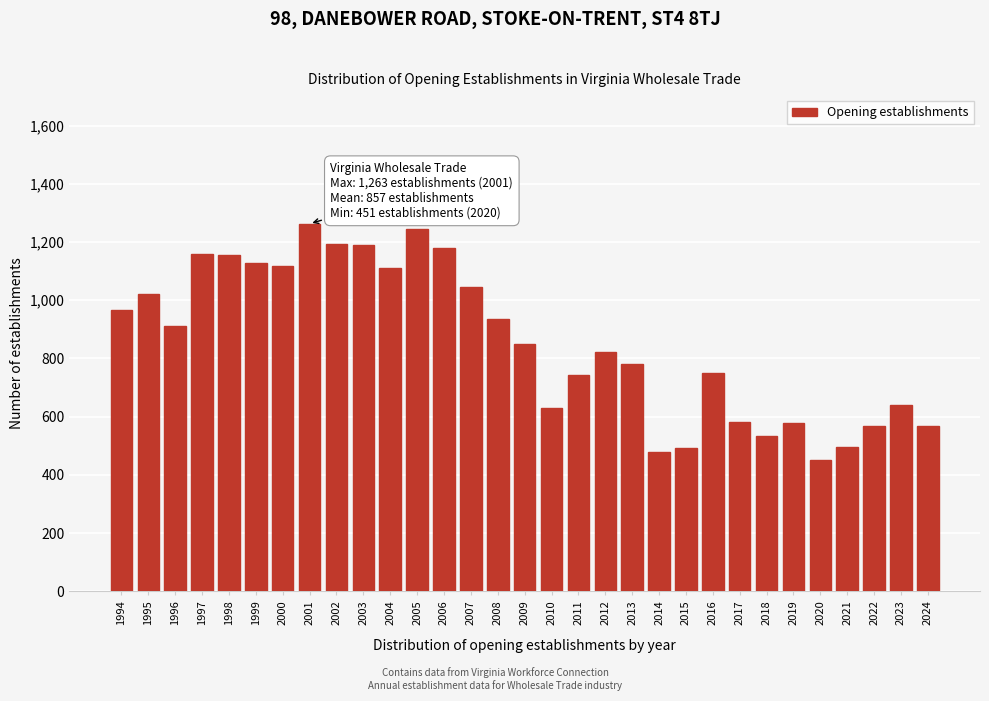

What is the sum of the values at 2010 and 2008?

1568